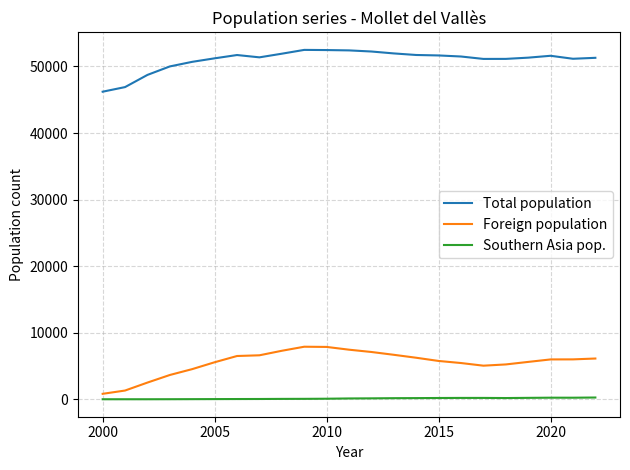

True or false: Southern Asia pop. and Total population cross at least once.

False